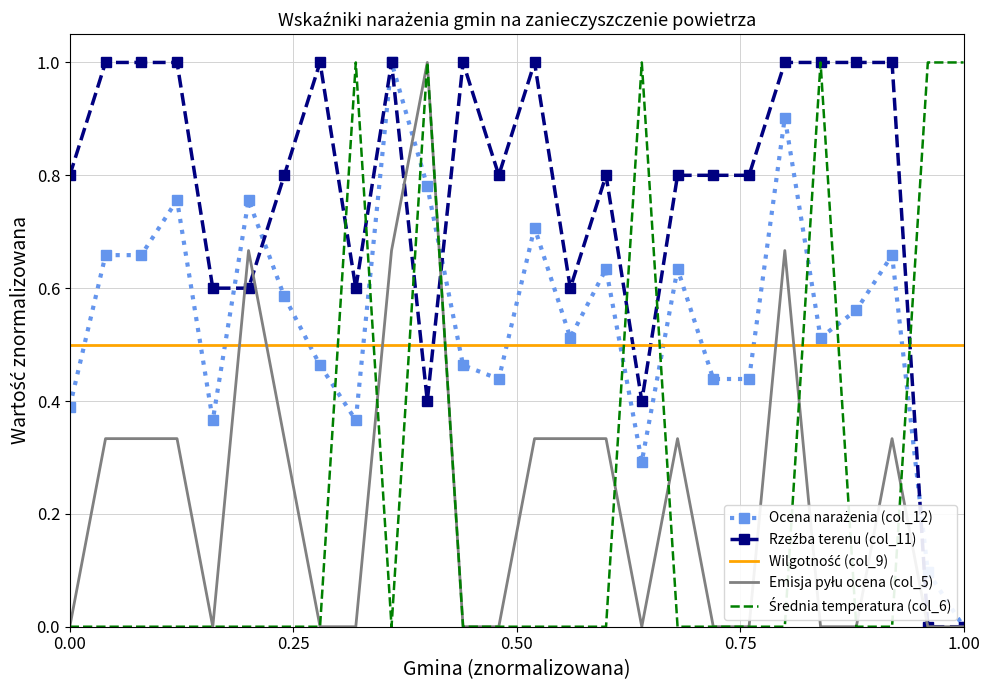

In Emisja pyłu ocena (col_5), how many points are higher than both neighbors (excluding endpoints)?

5